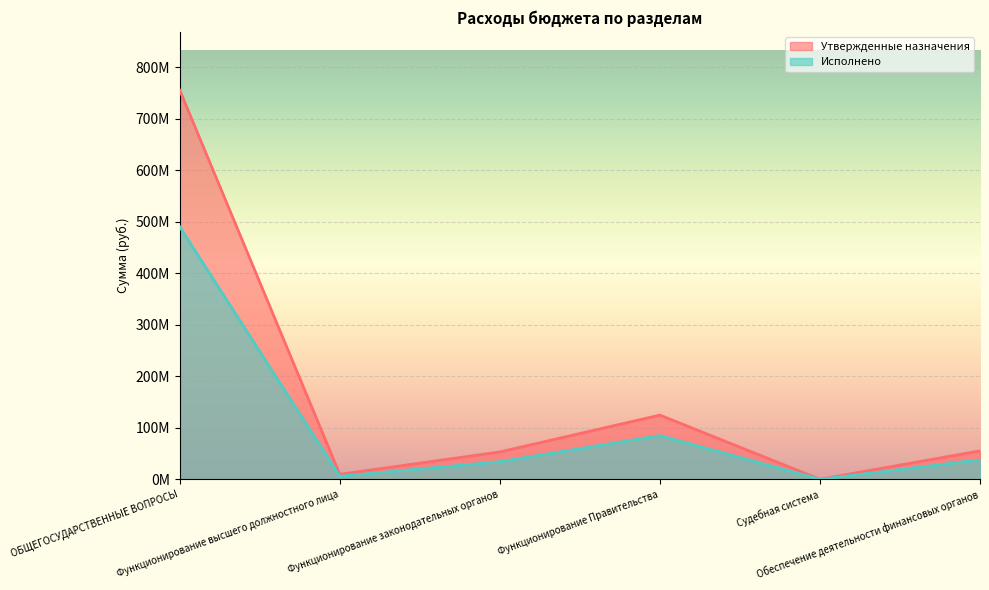

How many lines are shown in the chart?

2